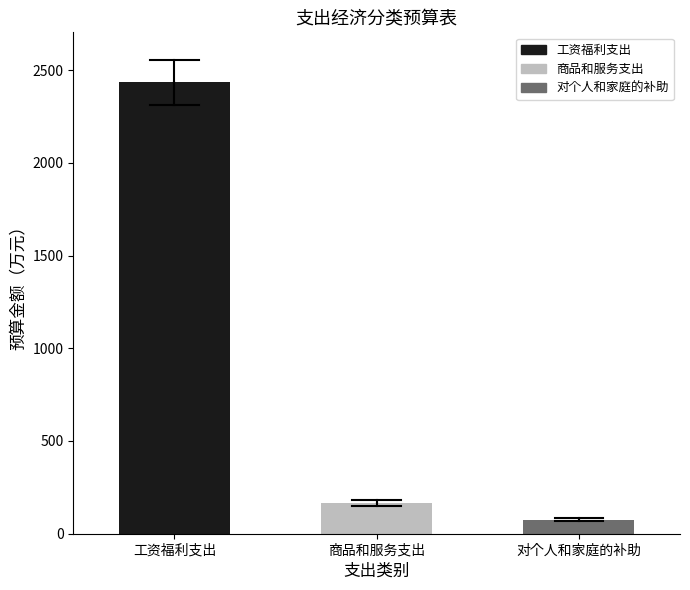

What is the value of the 1st bar from the left?

2433.5